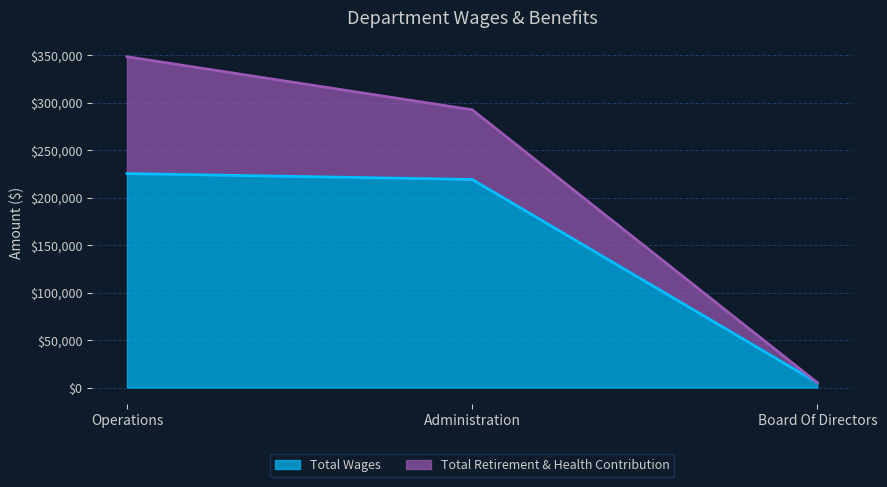

Between Operations and Board Of Directors, which is larger?

Operations